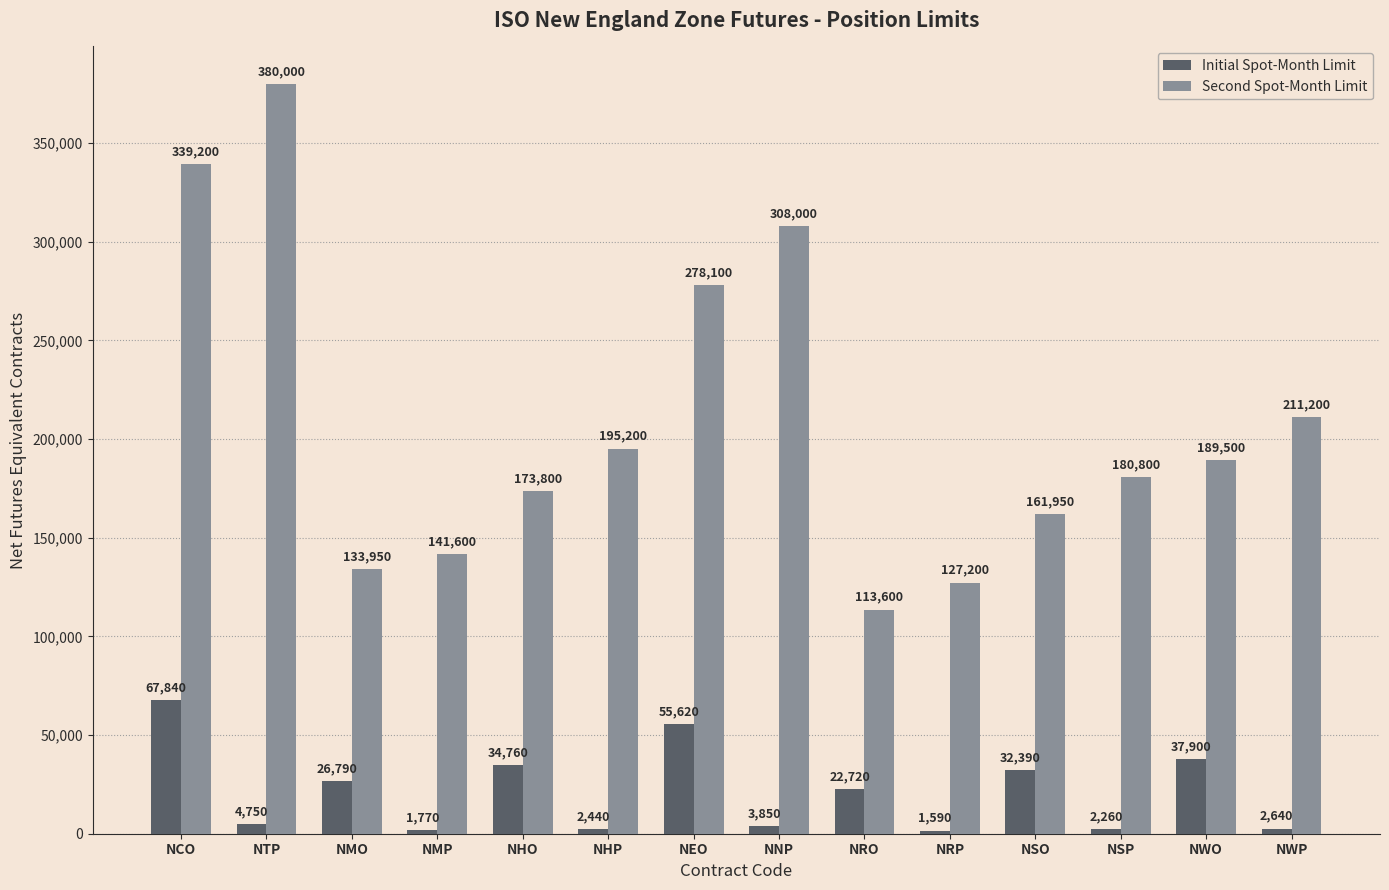

Which series has the largest range (max minus min)?

Second Spot-Month Limit